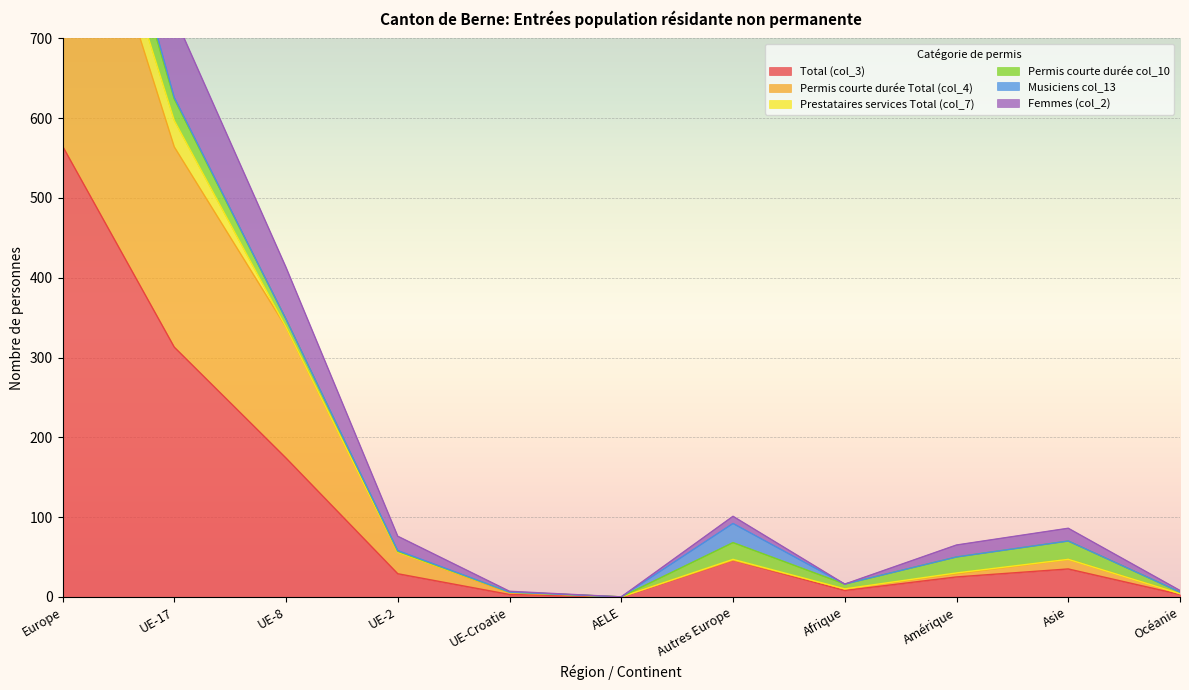

What is the difference between the second highest and minimum values in the Total (col_3) series?

313